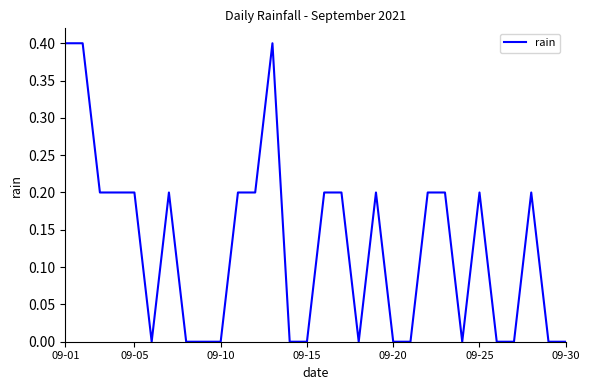

True or false: there are more than 1 points higher than both neighbors.

True